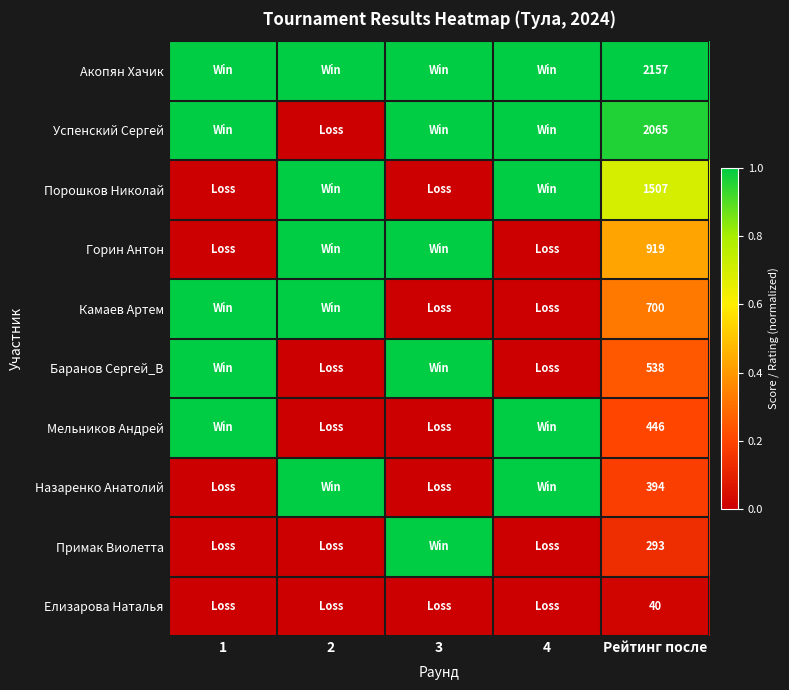

True or false: Елизарова Наталья has a value of 40 at Рейтинг после.

True